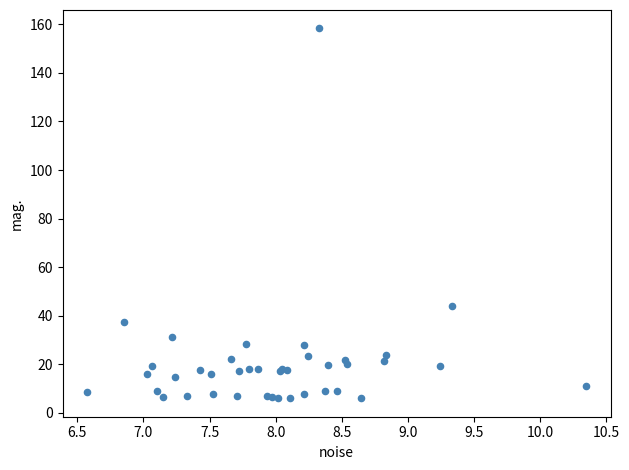

What Y value in the scatter plot is closest to 82?

44.1